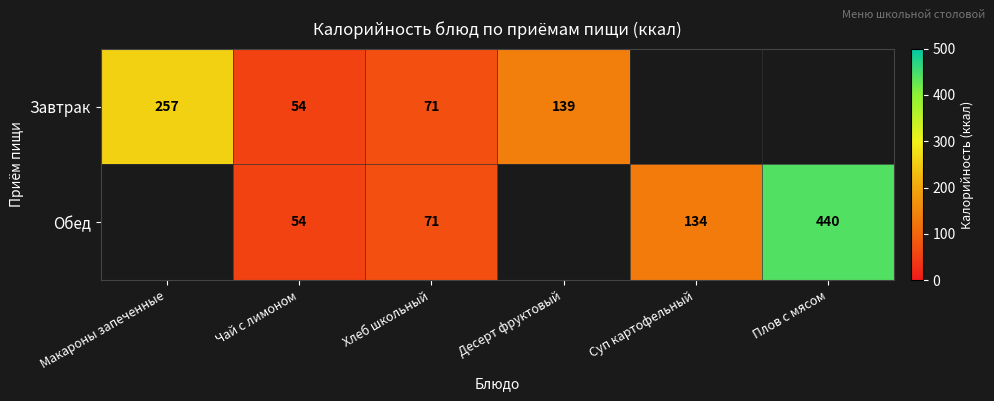

Count the number of data series in this chart.

2